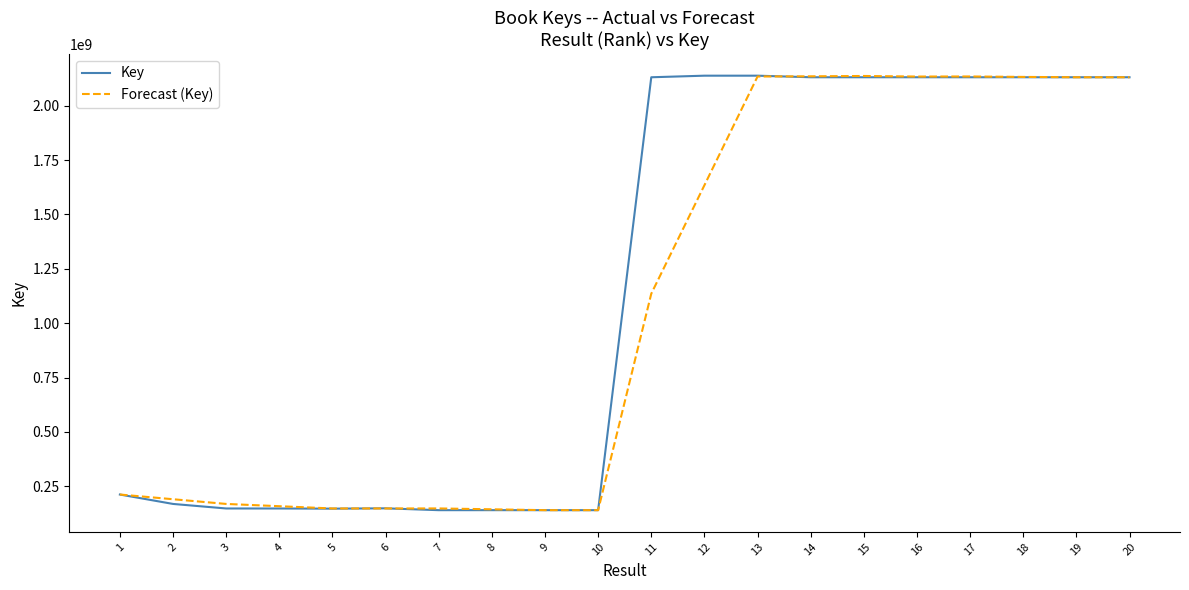

What is the total value across all series at 16?

4264037419